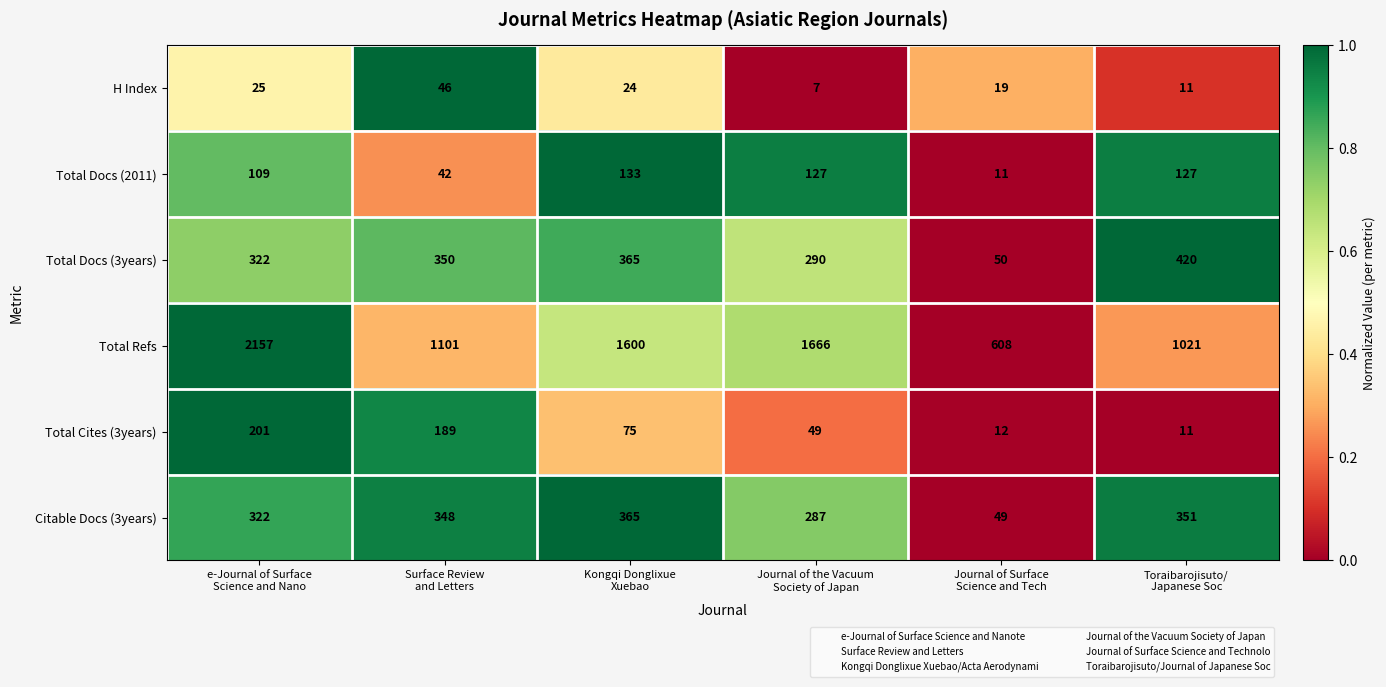

What is the greatest value displayed?

2157